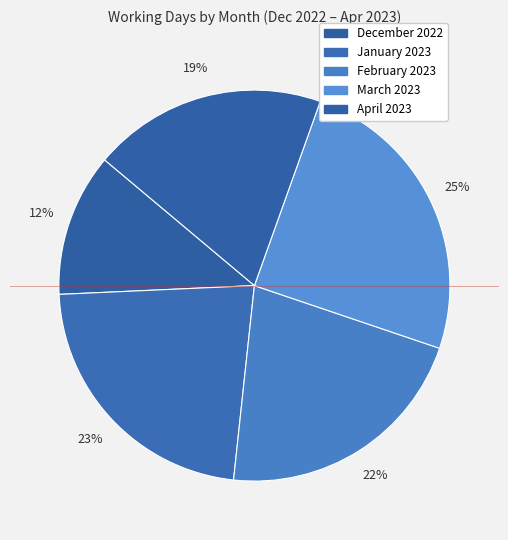

Count the number of slices in the pie.

5